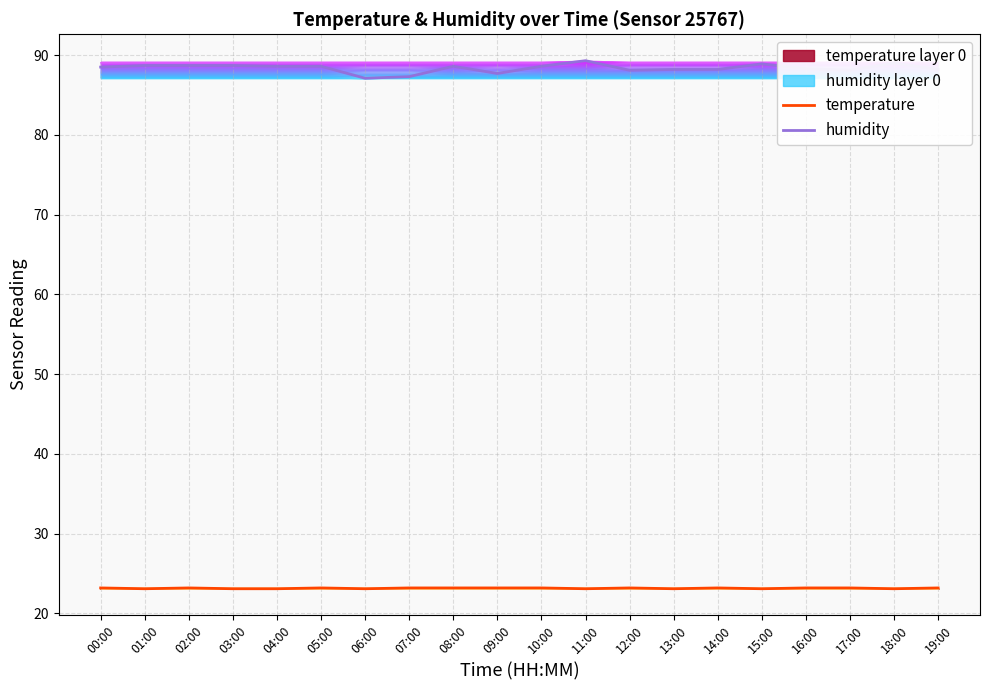

Is it true that humidity equals 88.7 at 01:00?

True